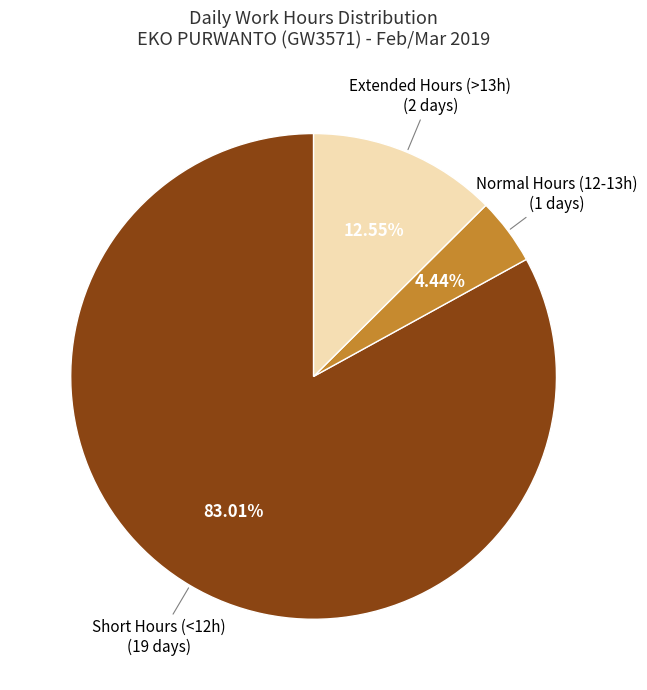

Does any single category account for the majority?

Yes